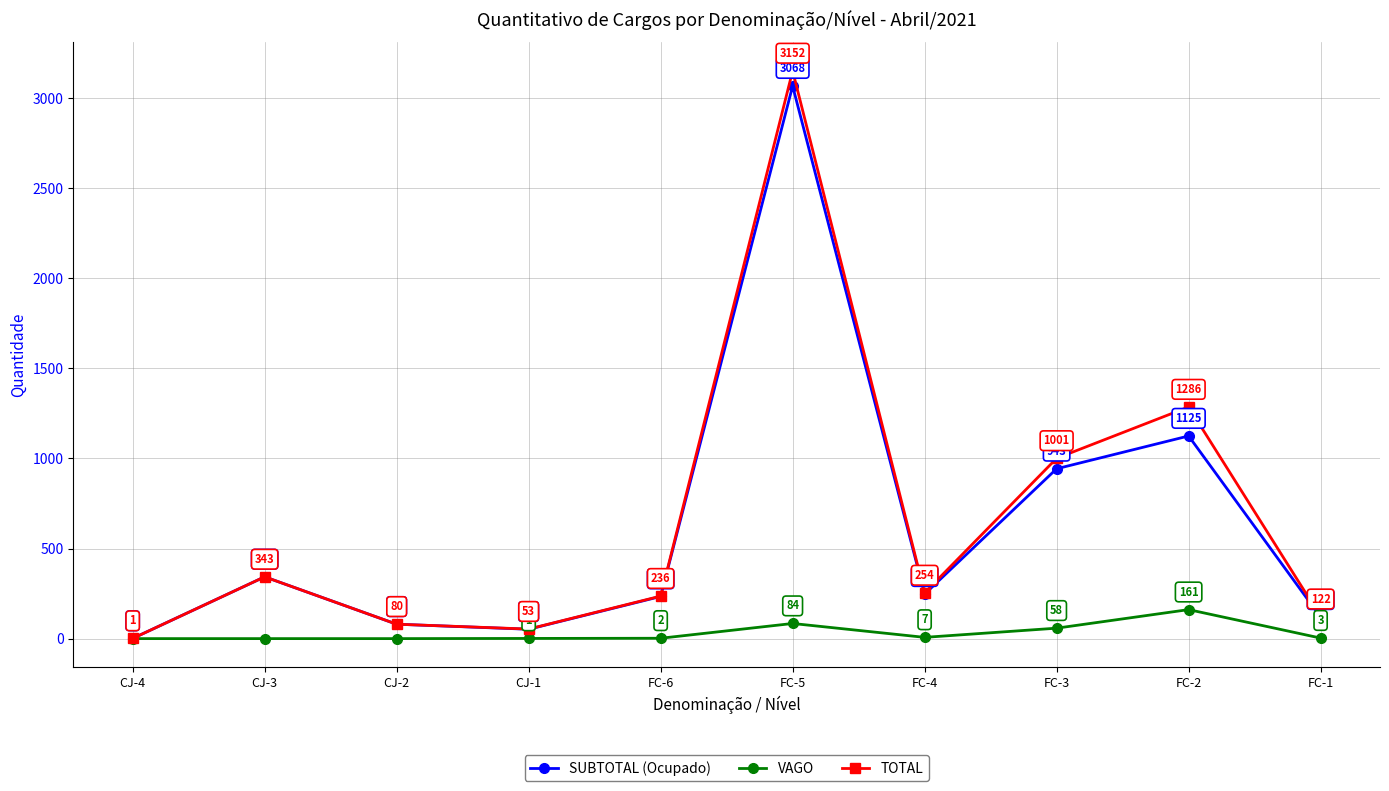

True or false: TOTAL has more than 2 interior local peaks.

True